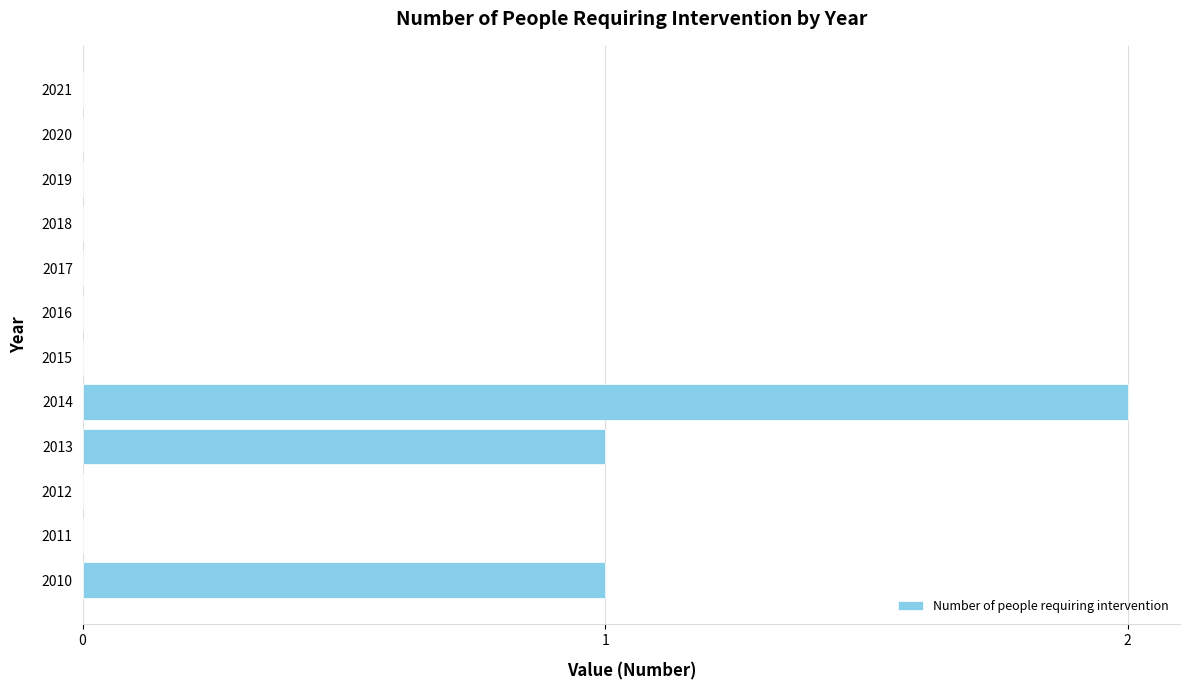

How many categories are shown in the chart?

12